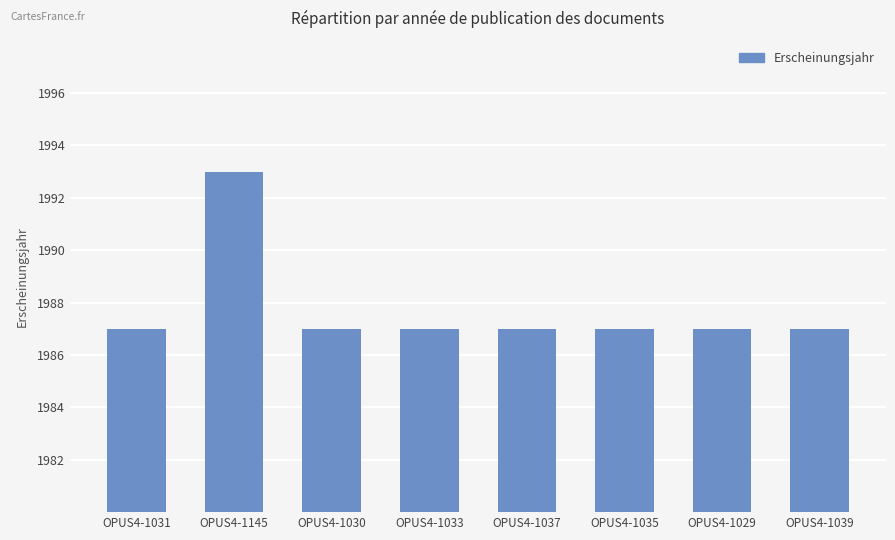

What is the difference between the values at OPUS4-1037 and OPUS4-1145?

6